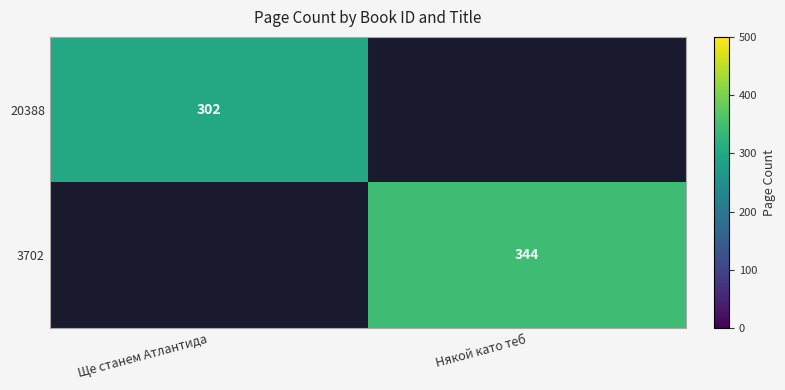

Is it true that 20388 equals 83 at Ще станем Атлантида?

False